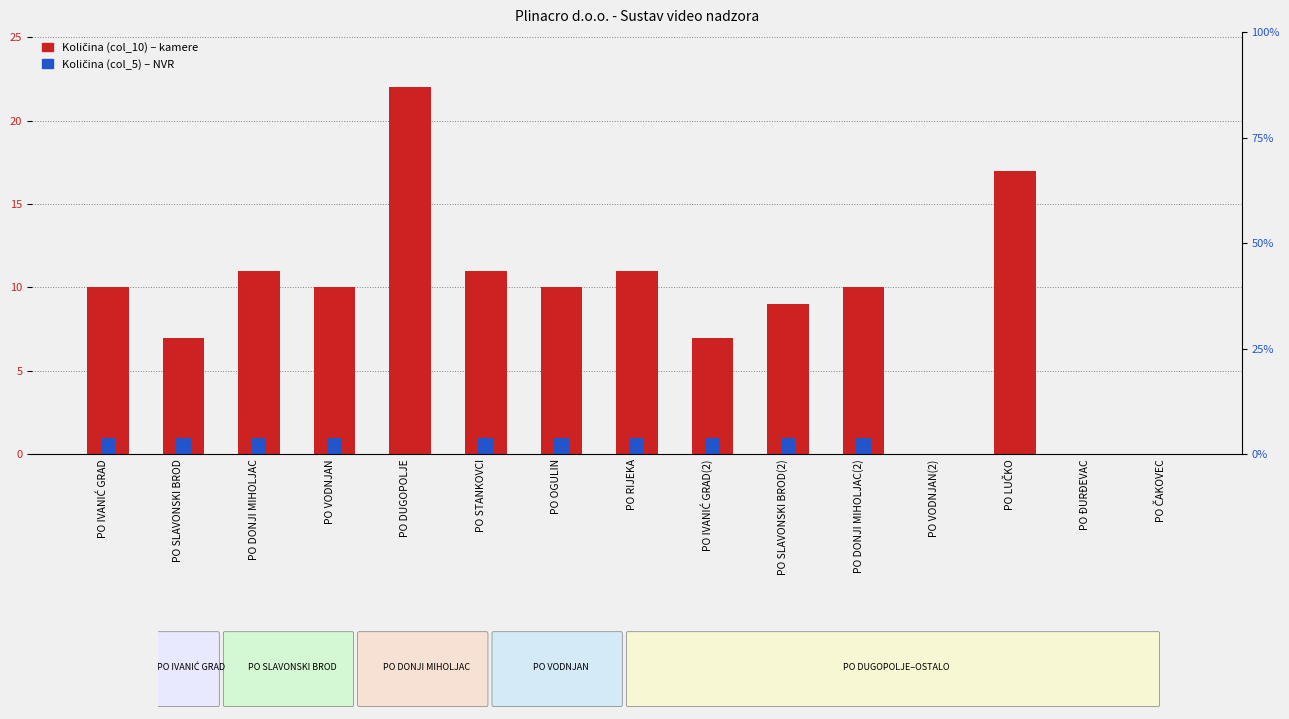

Rank the categories by Količina (col_5) value from highest to lowest.

PO IVANIĆ GRAD, PO SLAVONSKI BROD, PO DONJI MIHOLJAC, PO VODNJAN, PO STANKOVCI, PO OGULIN, PO RIJEKA, PO IVANIĆ GRAD(2), PO SLAVONSKI BROD(2), PO DONJI MIHOLJAC(2), PO DUGOPOLJE, PO VODNJAN(2), PO LUČKO, PO ĐURĐEVAC, PO ČAKOVEC